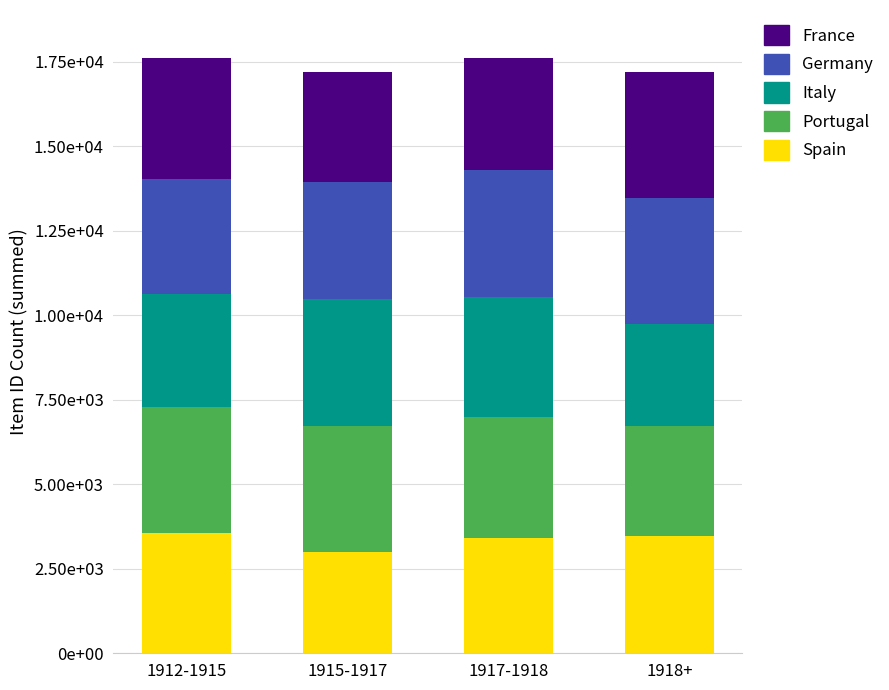

What are all the series names shown in the legend?

France, Germany, Italy, Portugal, Spain